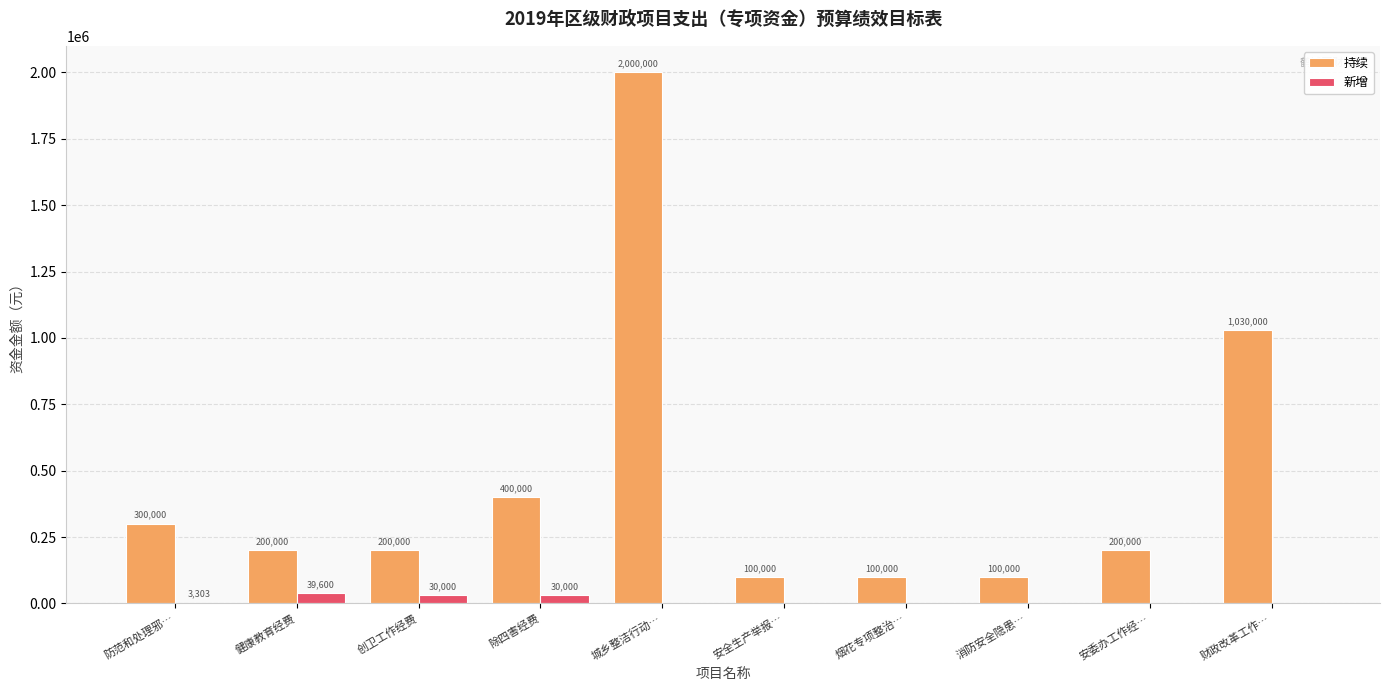

Reading left to right, what are all the values shown in this chart?

持续: 防范和处理邪…=300000	健康教育经费=200000	创卫工作经费=200000	除四害经费=400000	城乡整洁行动…=2000000	安全生产举报…=100000	烟花专项整治…=100000	消防安全隐患…=100000	安委办工作经…=200000	财政改革工作…=1030000
新增: 防范和处理邪…=3303	健康教育经费=39600	创卫工作经费=30000	除四害经费=30000	城乡整洁行动…=0	安全生产举报…=0	烟花专项整治…=0	消防安全隐患…=0	安委办工作经…=0	财政改革工作…=0